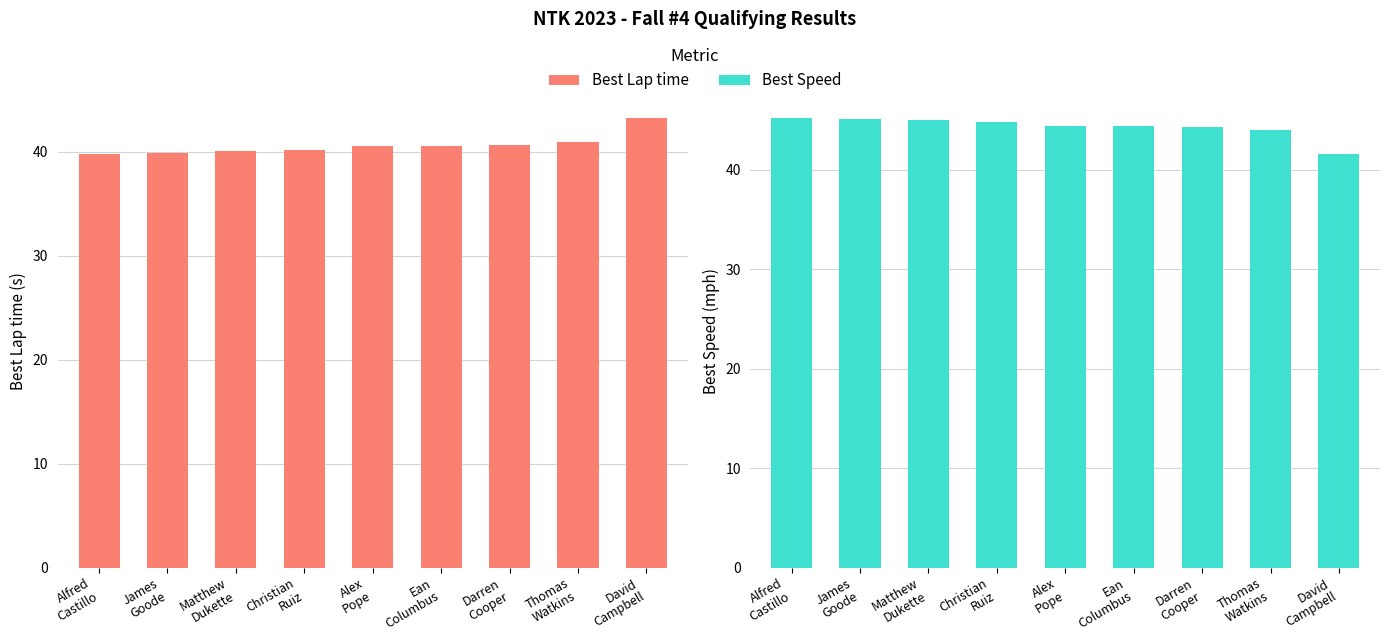

What is the minimum value for Best Speed?

41.6